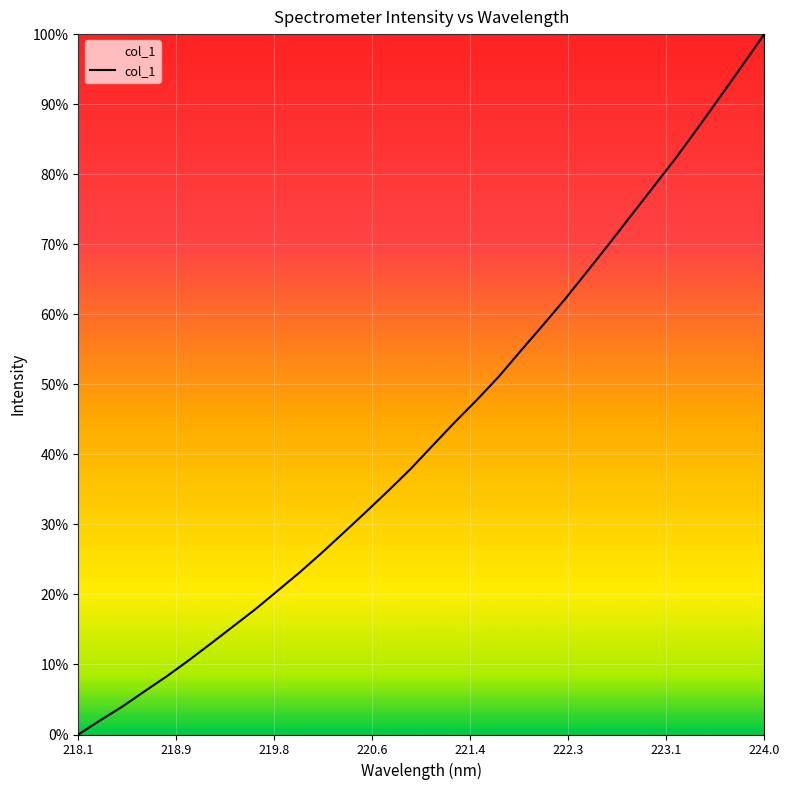

What is the maximum value shown in the chart?

100.0